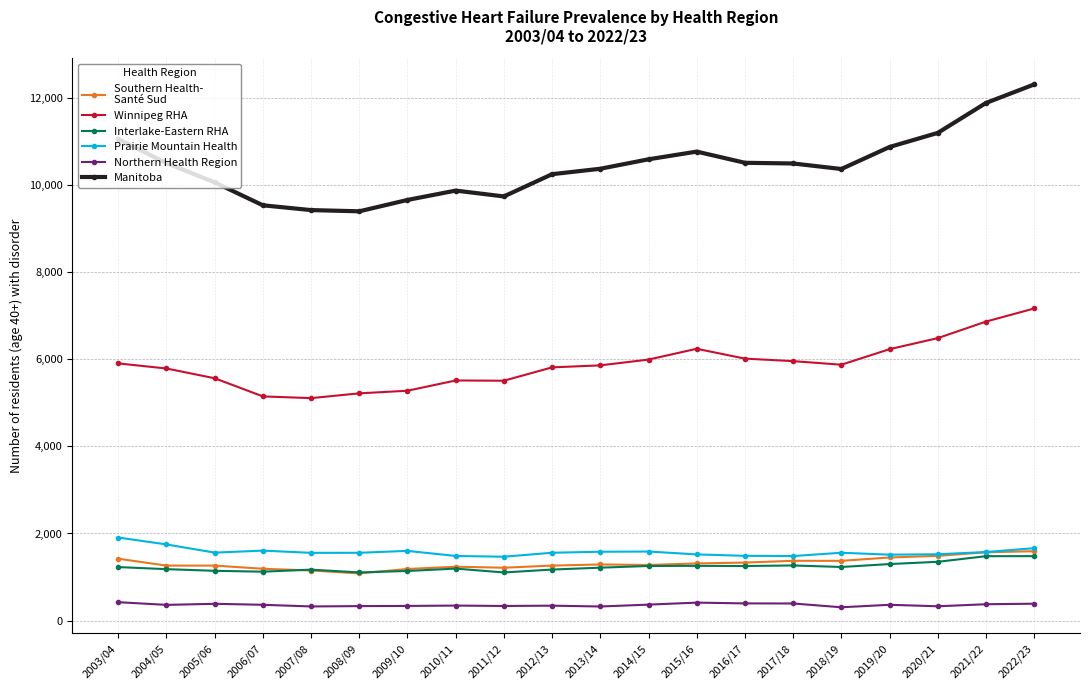

What is the smallest value displayed?

304